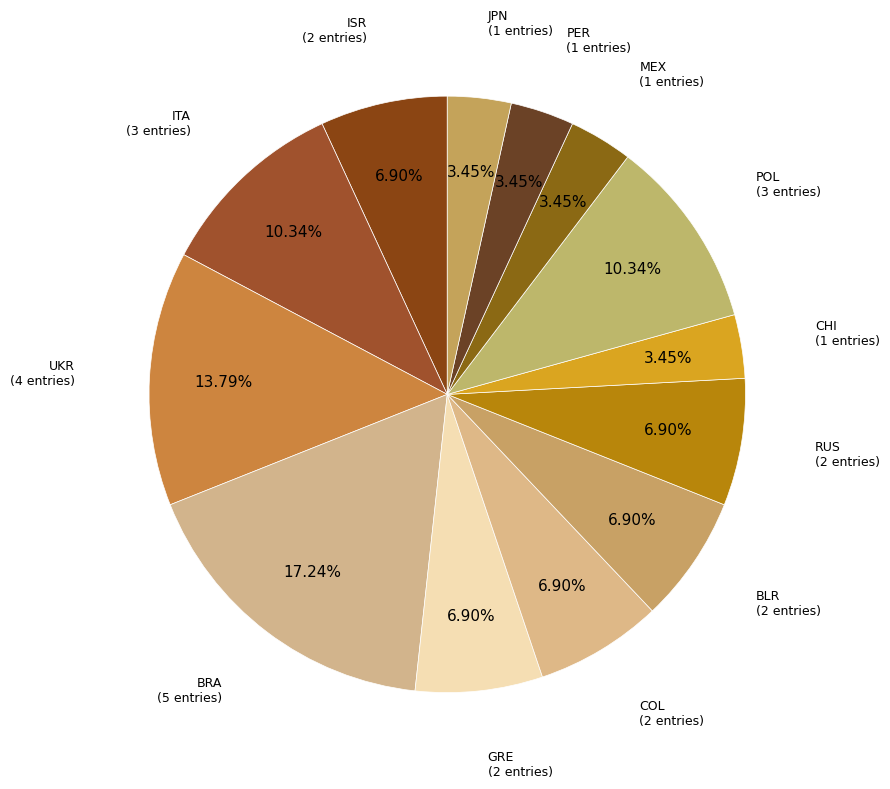

To the nearest percent, what portion does BLR represent?

7%